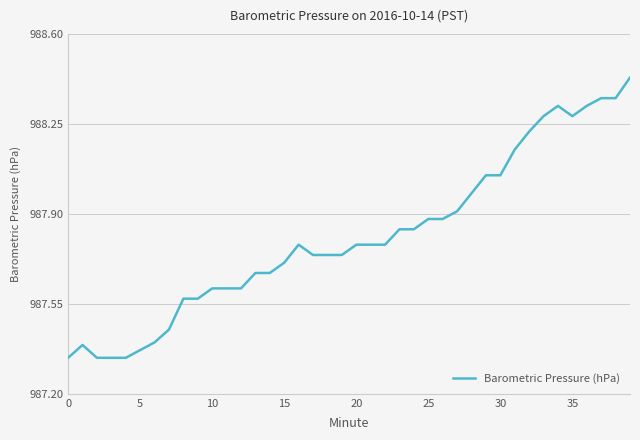

What is the difference between the maximum and minimum values?

1.1